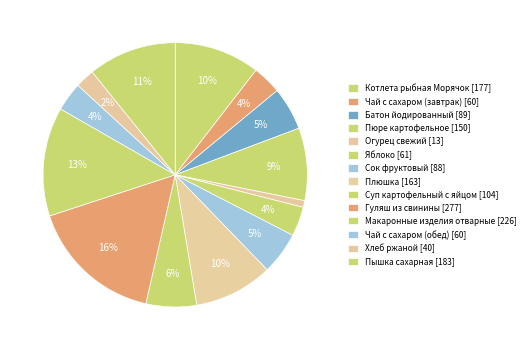

What is the smallest slice in the pie chart?

Огурец свежий